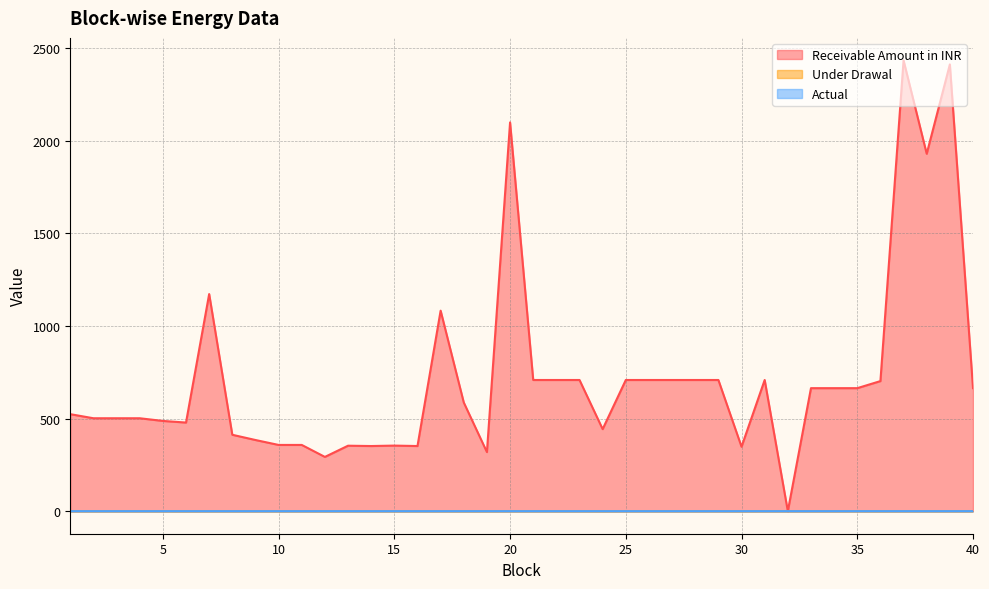

True or false: Receivable Amount in INR and Under Drawal intersect in this chart.

True